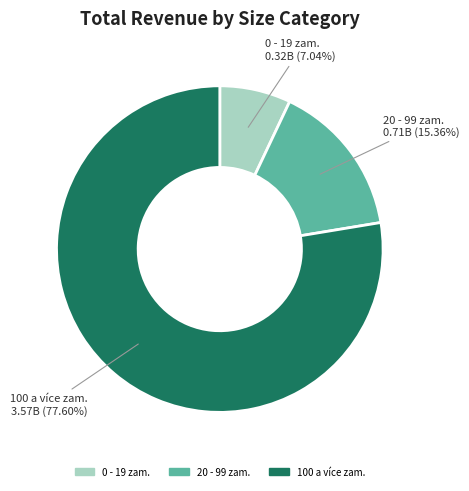

To the nearest percent, what is the difference between the largest and smallest slice percentages?

71%